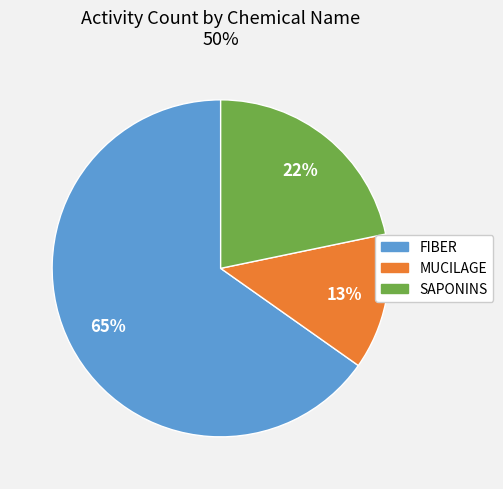

To the nearest percent, what percentage of the pie is FIBER?

65%